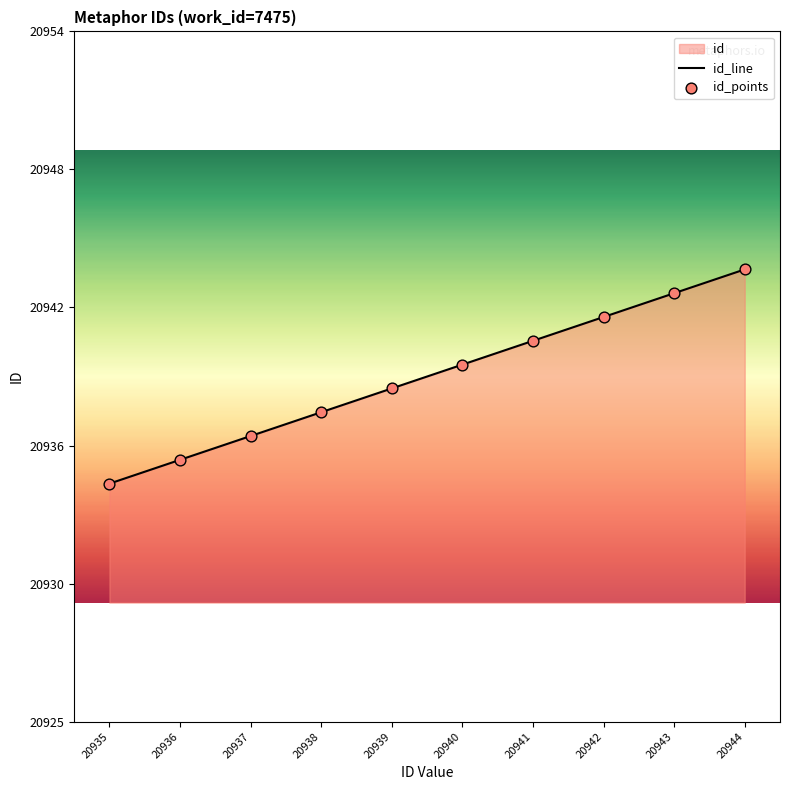

Which has a higher value, 20936 or 20942?

20942